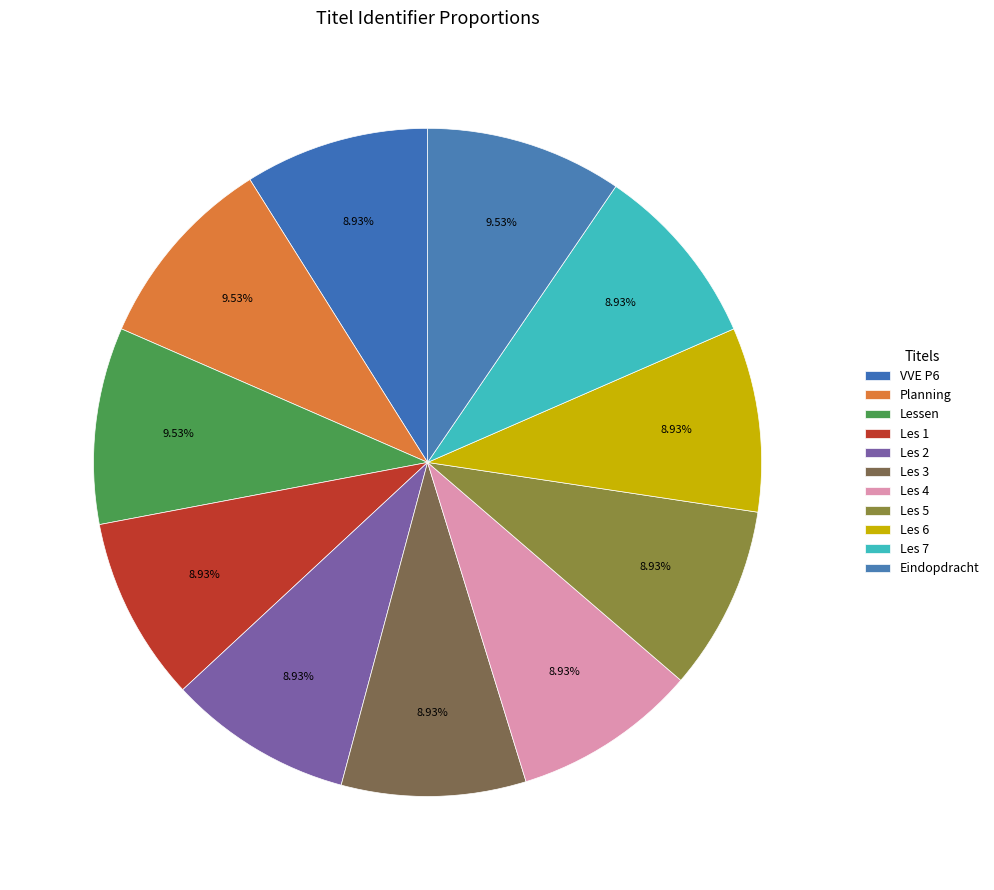

How many segments does this pie chart have?

11